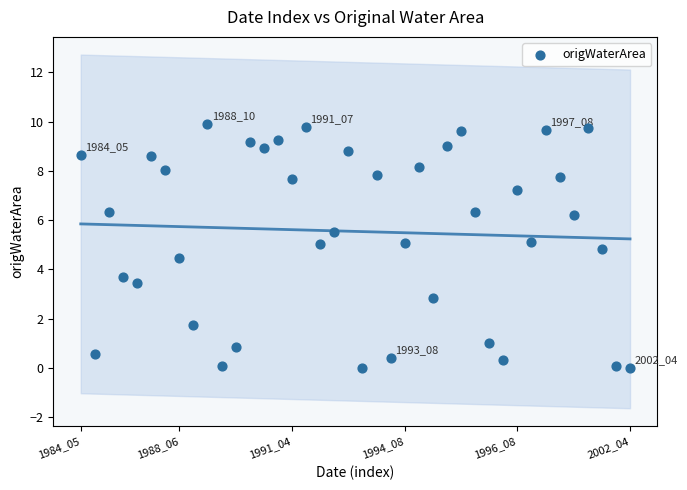

What is the range of Y values (max minus min)?

9.9